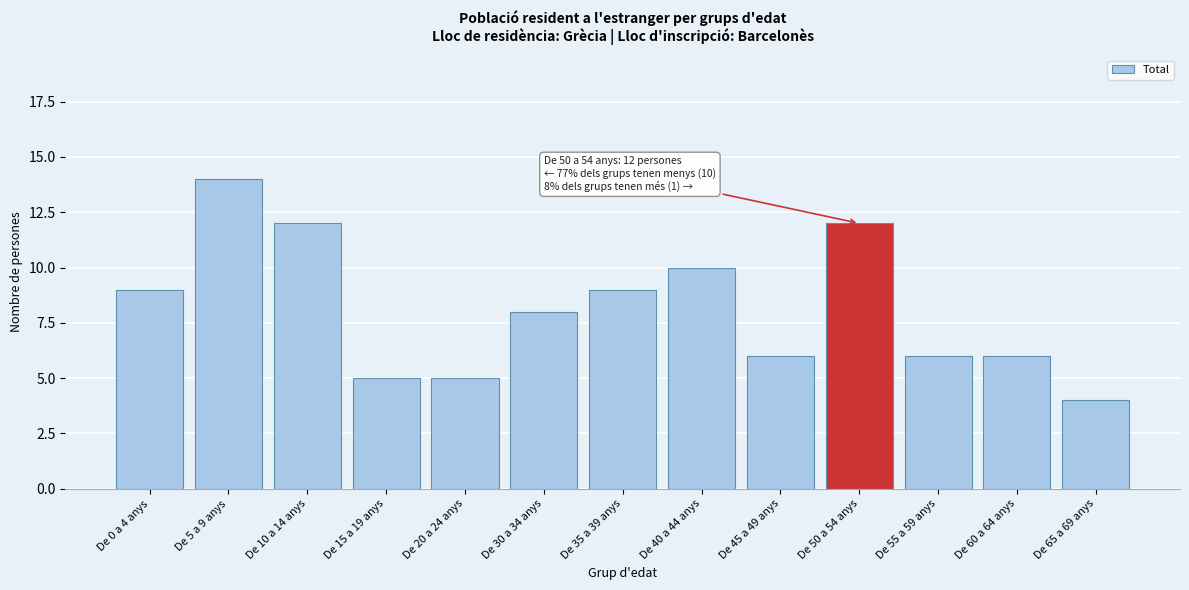

Reading right to left, transcribe all the data shown in this chart.

De 65 a 69 anys=4	De 60 a 64 anys=6	De 55 a 59 anys=6	De 50 a 54 anys=12	De 45 a 49 anys=6	De 40 a 44 anys=10	De 35 a 39 anys=9	De 30 a 34 anys=8	De 20 a 24 anys=5	De 15 a 19 anys=5	De 10 a 14 anys=12	De 5 a 9 anys=14	De 0 a 4 anys=9